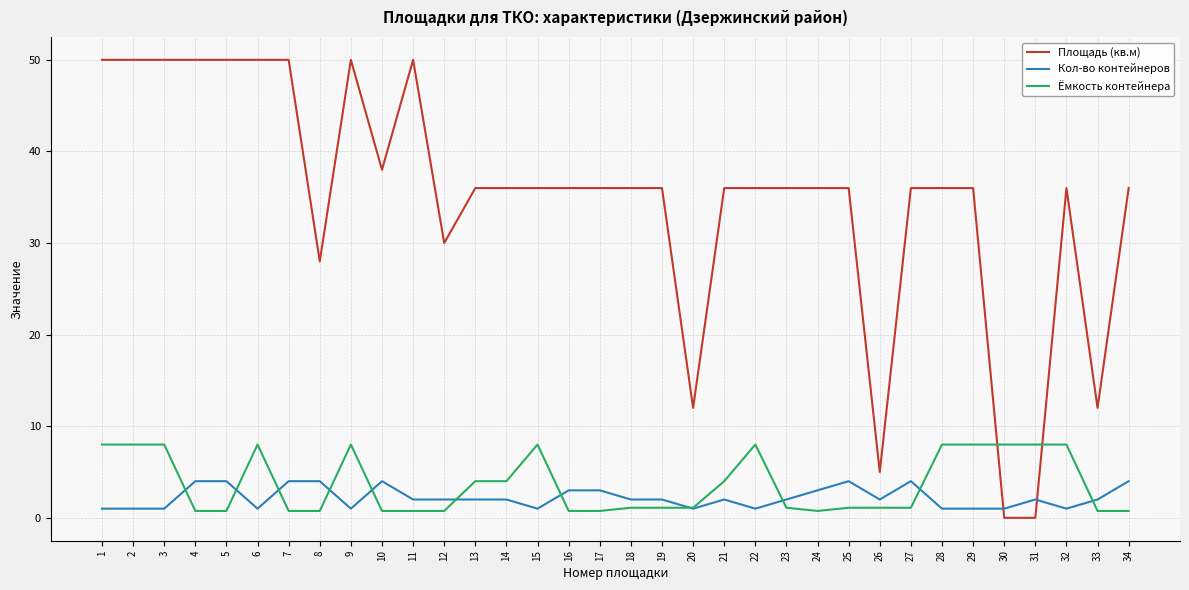

List the series in order of their peak value, lowest first.

Кол-во контейнеров, Ёмкость контейнера, Площадь (кв.м)